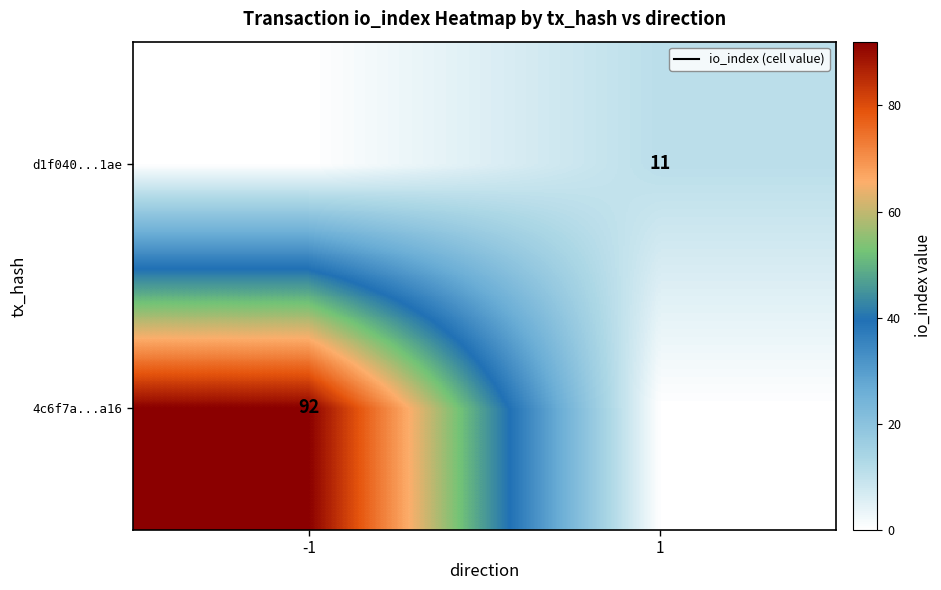

Which label corresponds to the largest value in the chart?

-1